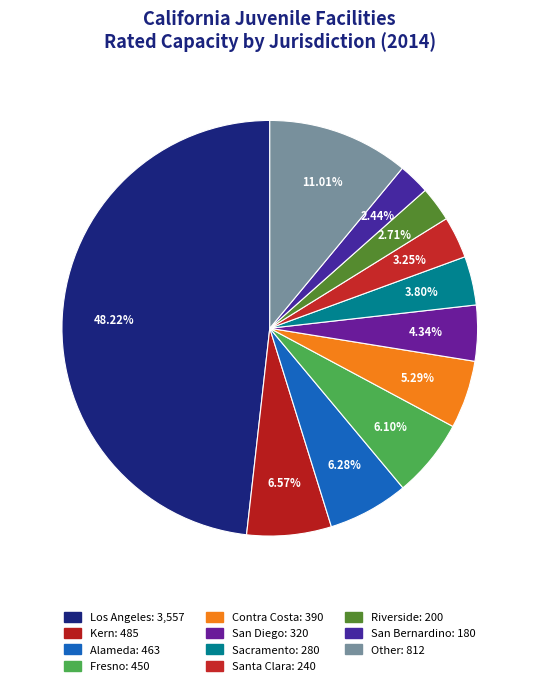

Does Los Angeles represent more than half of the total?

No